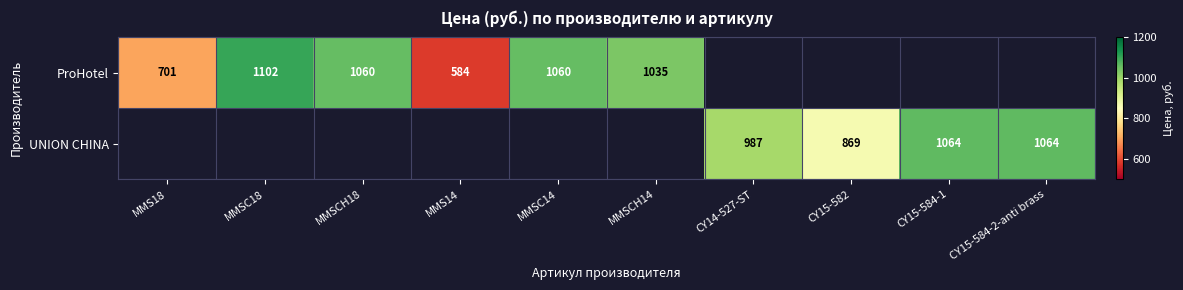

Rank the series at MMSCH14 from highest to lowest value.

ProHotel, UNION CHINA